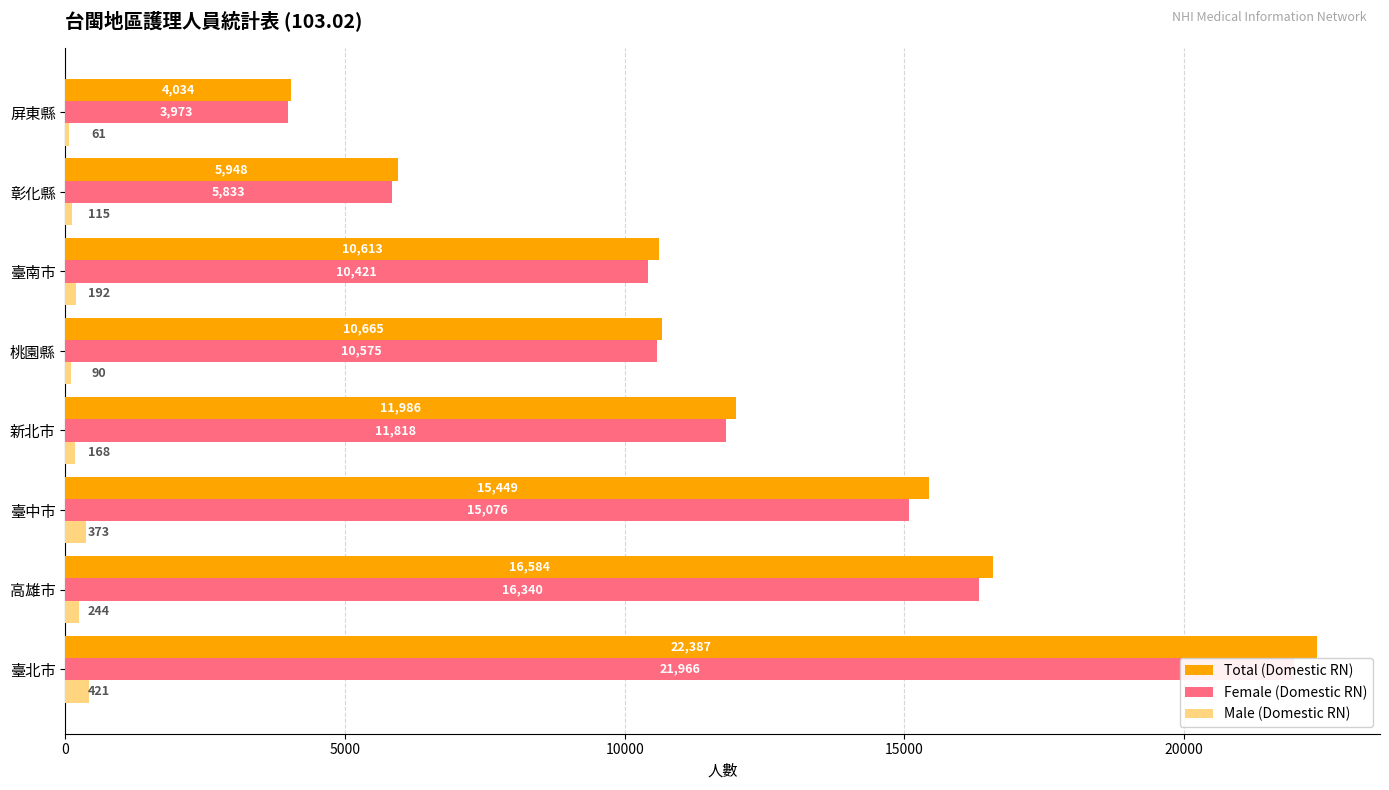

Which series has the largest total across all categories?

Total (Domestic RN)